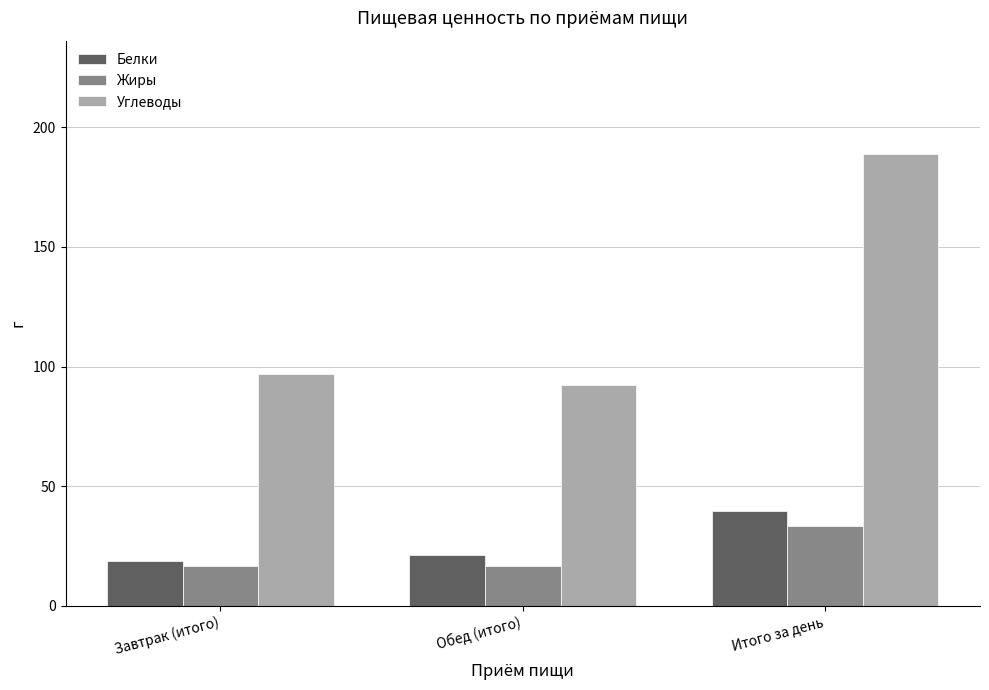

What is the total value across all series at Обед (итого)?

129.8